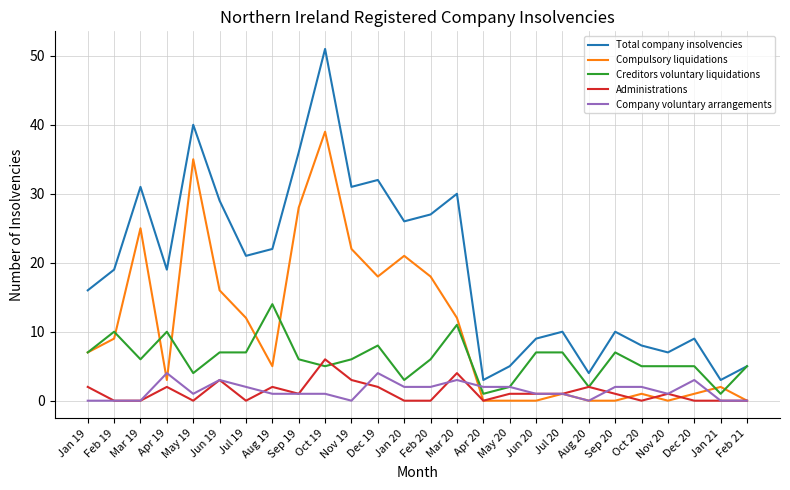

Is the value of Creditors voluntary liquidations at Jun 20 greater than the value of Company voluntary arrangements at Aug 20?

Yes